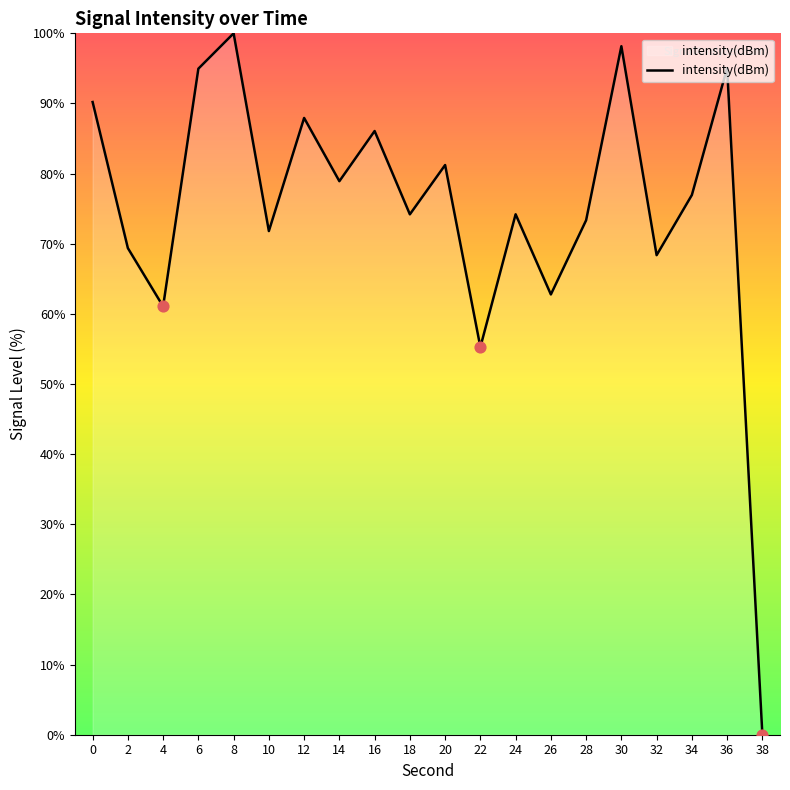

Between 8 and 6, which is larger?

8